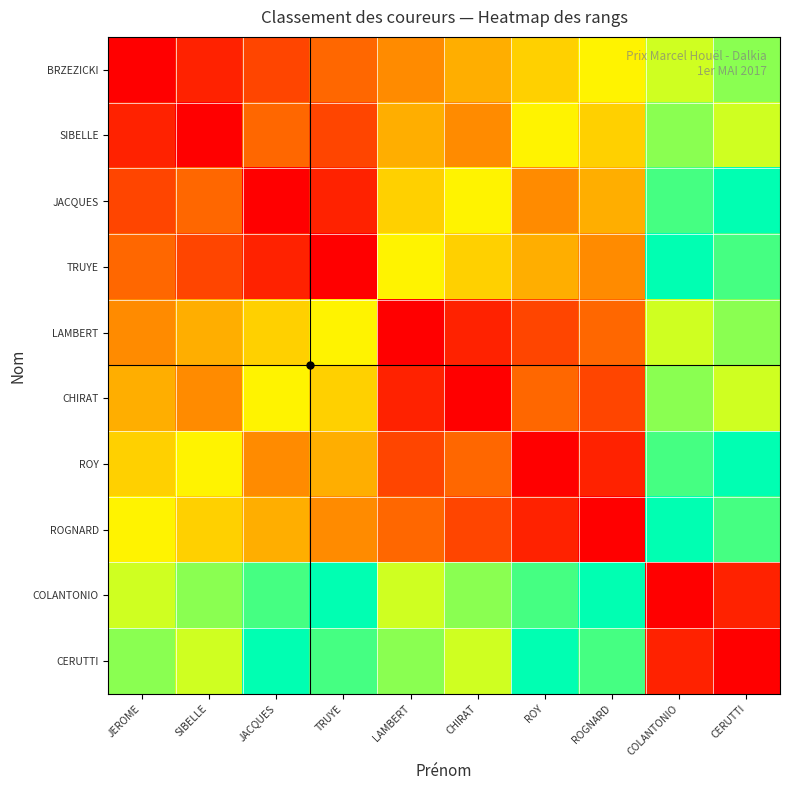

Reading left to right, list all the values displayed in this chart.

BRZEZICKI: JEROME=1	SIBELLE=2	JACQUES=3	TRUYE=4	LAMBERT=5	CHIRAT=6	ROY=7	ROGNARD=8	COLANTONIO=9	CERUTTI=10
SIBELLE: JEROME=2	SIBELLE=1	JACQUES=4	TRUYE=3	LAMBERT=6	CHIRAT=5	ROY=8	ROGNARD=7	COLANTONIO=10	CERUTTI=9
JACQUES: JEROME=3	SIBELLE=4	JACQUES=1	TRUYE=2	LAMBERT=7	CHIRAT=8	ROY=5	ROGNARD=6	COLANTONIO=11	CERUTTI=12
TRUYE: JEROME=4	SIBELLE=3	JACQUES=2	TRUYE=1	LAMBERT=8	CHIRAT=7	ROY=6	ROGNARD=5	COLANTONIO=12	CERUTTI=11
LAMBERT: JEROME=5	SIBELLE=6	JACQUES=7	TRUYE=8	LAMBERT=1	CHIRAT=2	ROY=3	ROGNARD=4	COLANTONIO=9	CERUTTI=10
CHIRAT: JEROME=6	SIBELLE=5	JACQUES=8	TRUYE=7	LAMBERT=2	CHIRAT=1	ROY=4	ROGNARD=3	COLANTONIO=10	CERUTTI=9
ROY: JEROME=7	SIBELLE=8	JACQUES=5	TRUYE=6	LAMBERT=3	CHIRAT=4	ROY=1	ROGNARD=2	COLANTONIO=11	CERUTTI=12
ROGNARD: JEROME=8	SIBELLE=7	JACQUES=6	TRUYE=5	LAMBERT=4	CHIRAT=3	ROY=2	ROGNARD=1	COLANTONIO=12	CERUTTI=11
COLANTONIO: JEROME=9	SIBELLE=10	JACQUES=11	TRUYE=12	LAMBERT=9	CHIRAT=10	ROY=11	ROGNARD=12	COLANTONIO=1	CERUTTI=2
CERUTTI: JEROME=10	SIBELLE=9	JACQUES=12	TRUYE=11	LAMBERT=10	CHIRAT=9	ROY=12	ROGNARD=11	COLANTONIO=2	CERUTTI=1